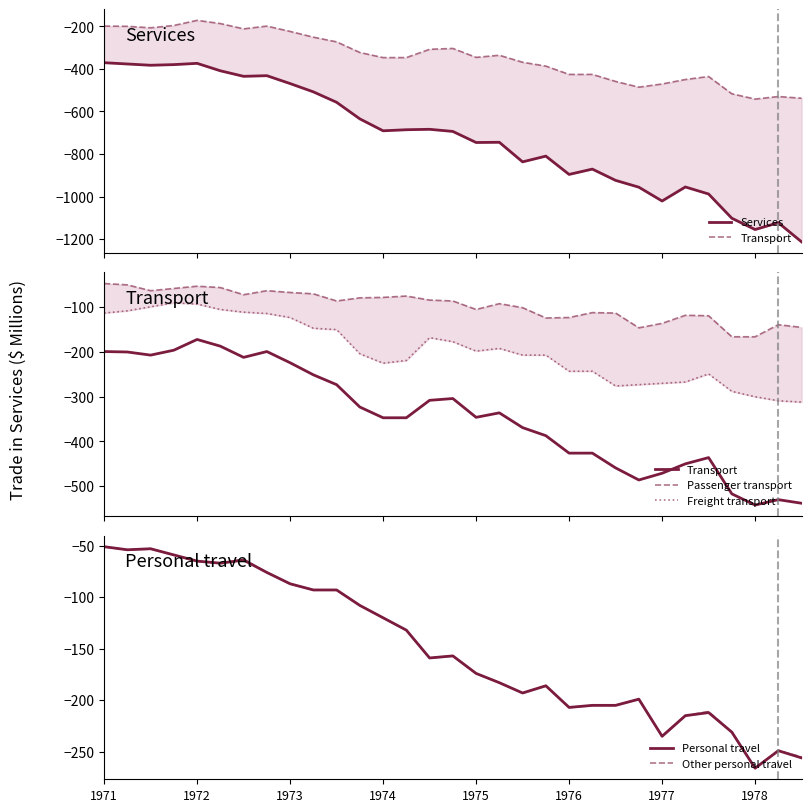

What is the value of the Personal travel point at the 31st from the left?

-256